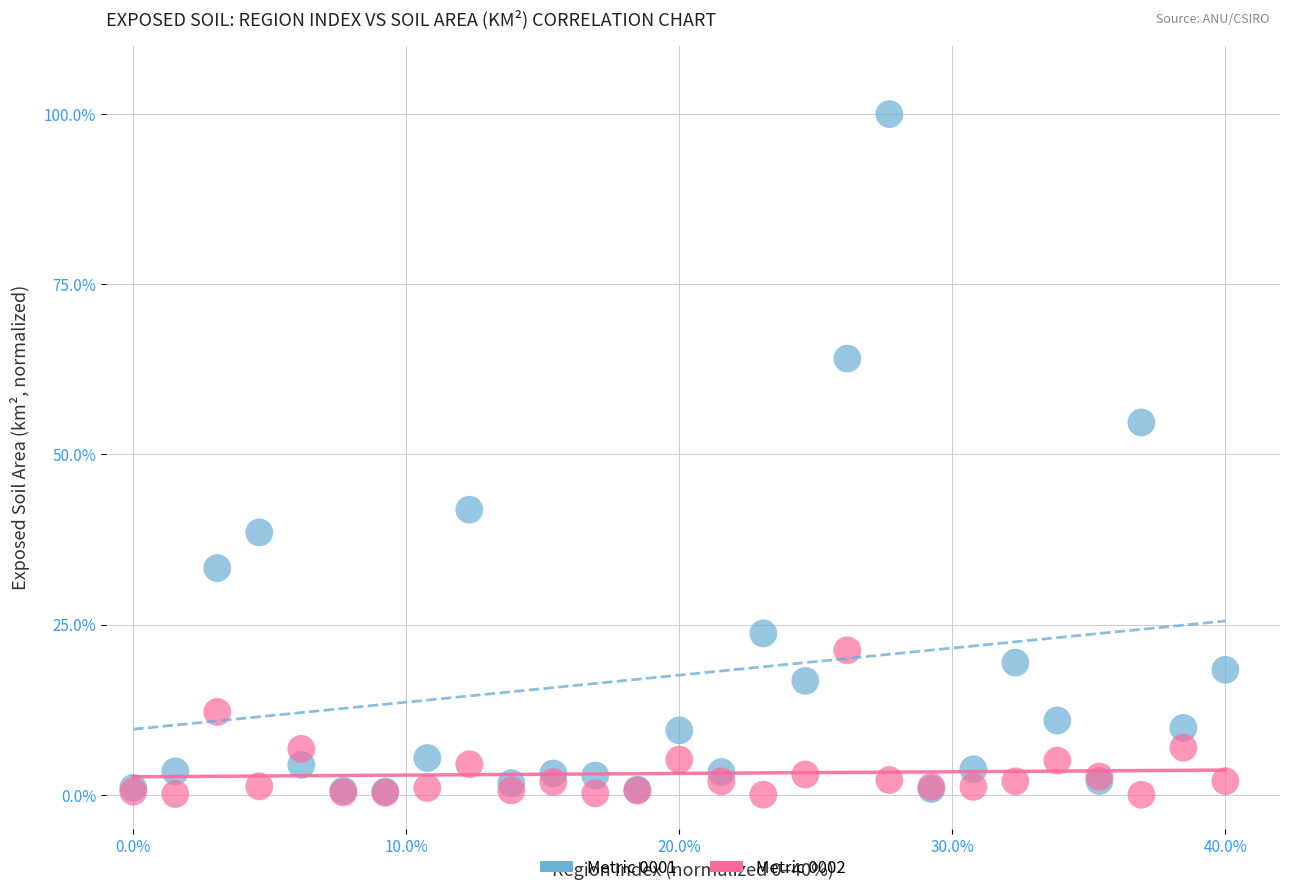

Across all series, what Y value is closest to 50?

54.7